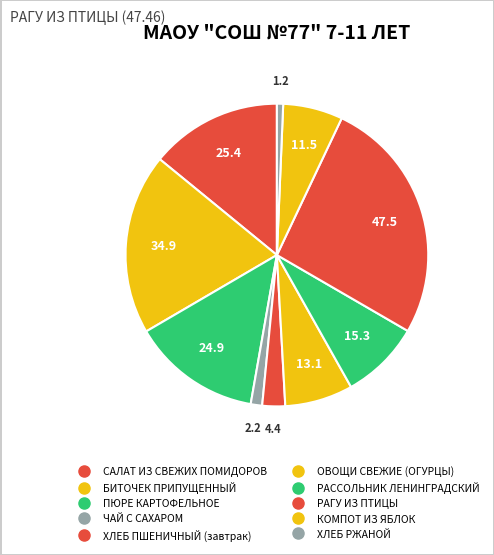

What percentage do РАССОЛЬНИК ЛЕНИНГРАДСКИЙ and ХЛЕБ РЖАНОЙ together represent?

9.2%